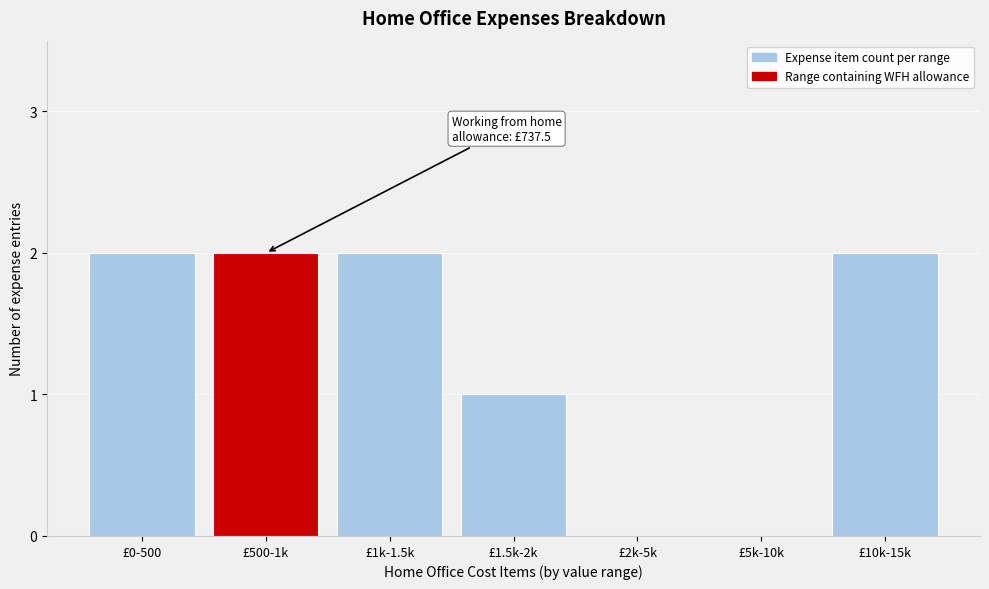

Reading left to right, what are all the values shown in this chart?

£0-500=2	£500-1k=2	£1k-1.5k=2	£1.5k-2k=1	£2k-5k=0	£5k-10k=0	£10k-15k=2